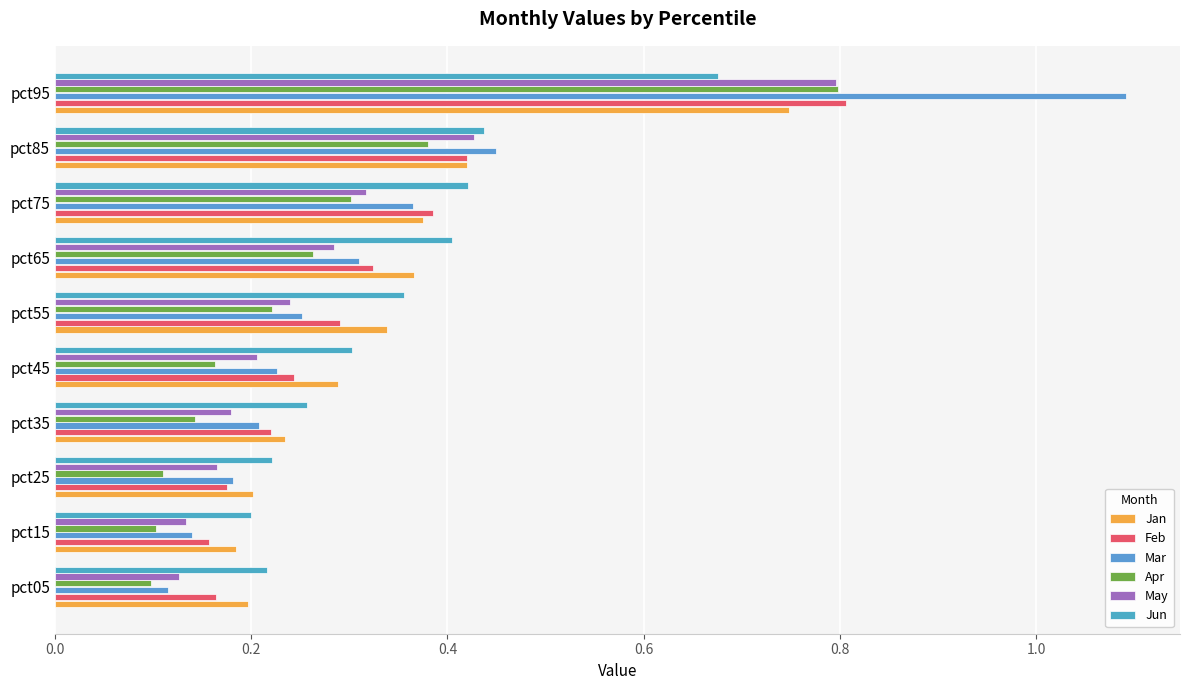

What are all the series names shown in the legend?

Jan, Feb, Mar, Apr, May, Jun